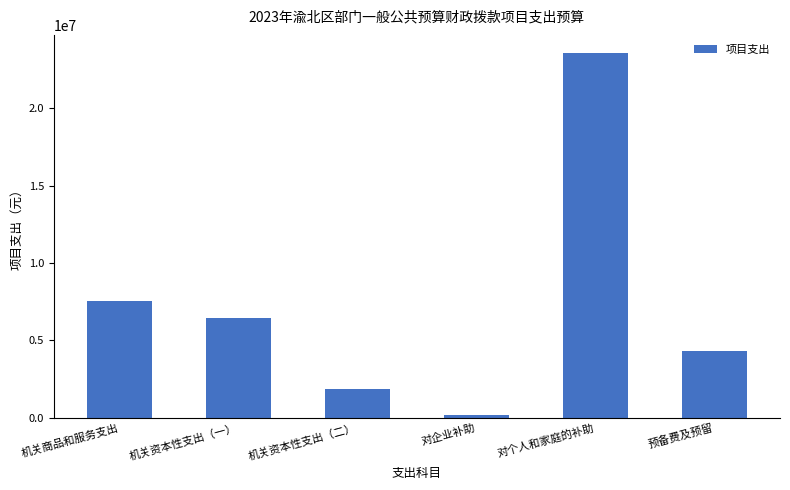

Where is the data nearest to the value 11864282?

机关商品和服务支出